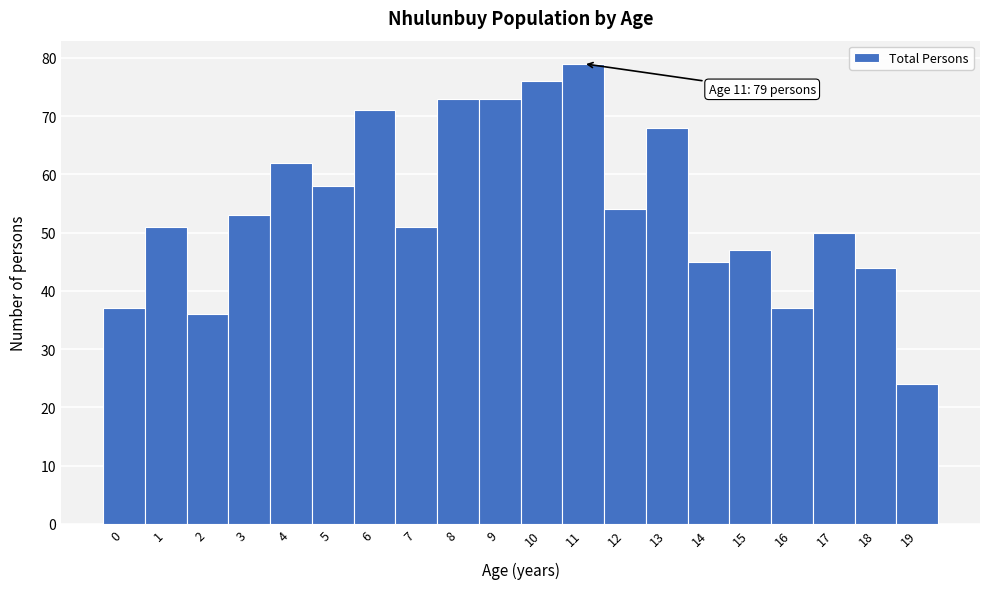

Over which range of the x-axis is the bar tallest?

10.5 to 11.5